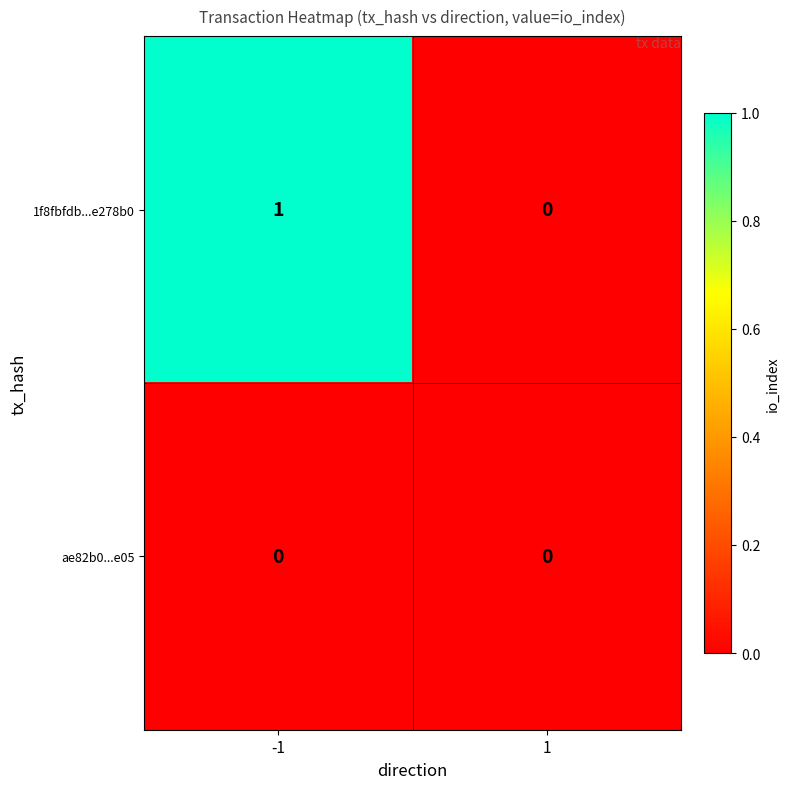

Which series has the widest spread of values?

1f8fbfdb...e278b0